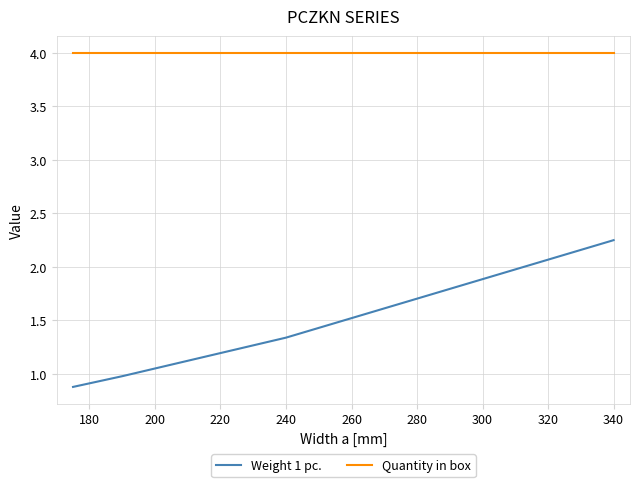

What is the sum of all Quantity in box values?

16.0